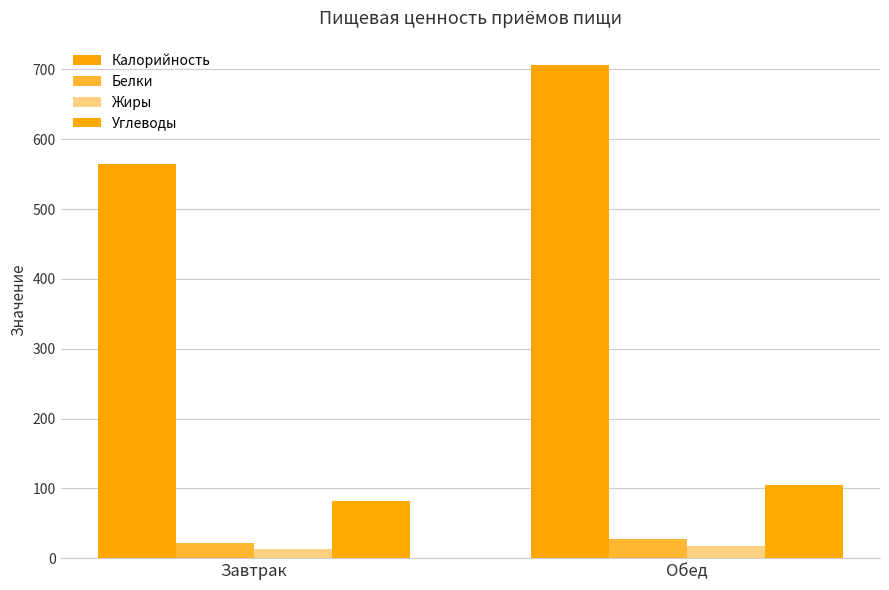

Is the value of Углеводы at Обед greater than the value of Калорийность at Обед?

No